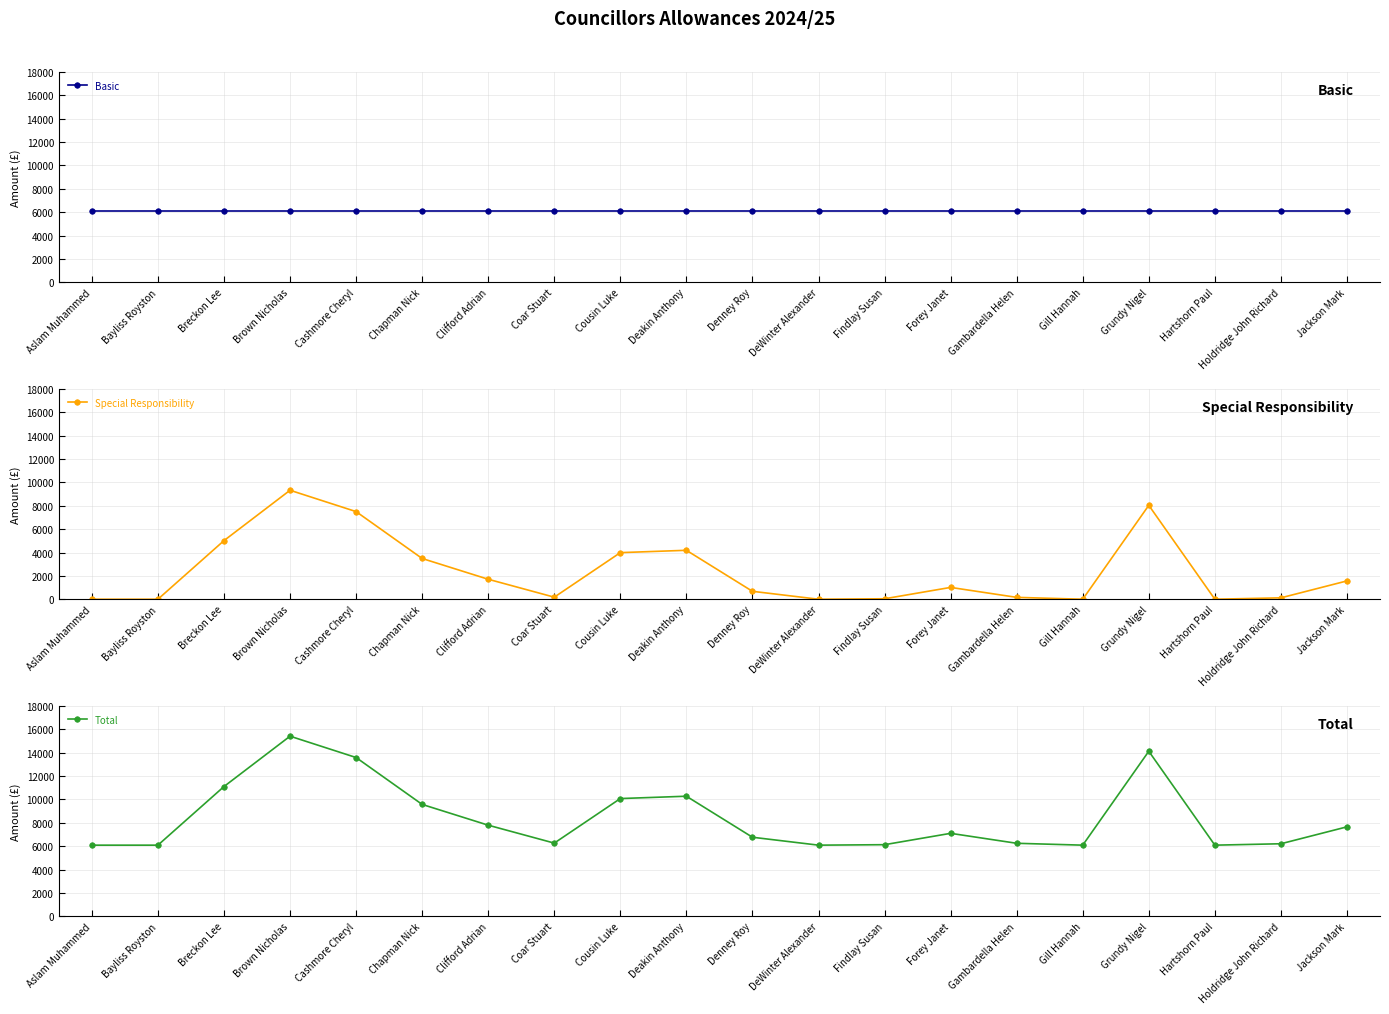

Where is the first local maximum for Total?

Brown Nicholas